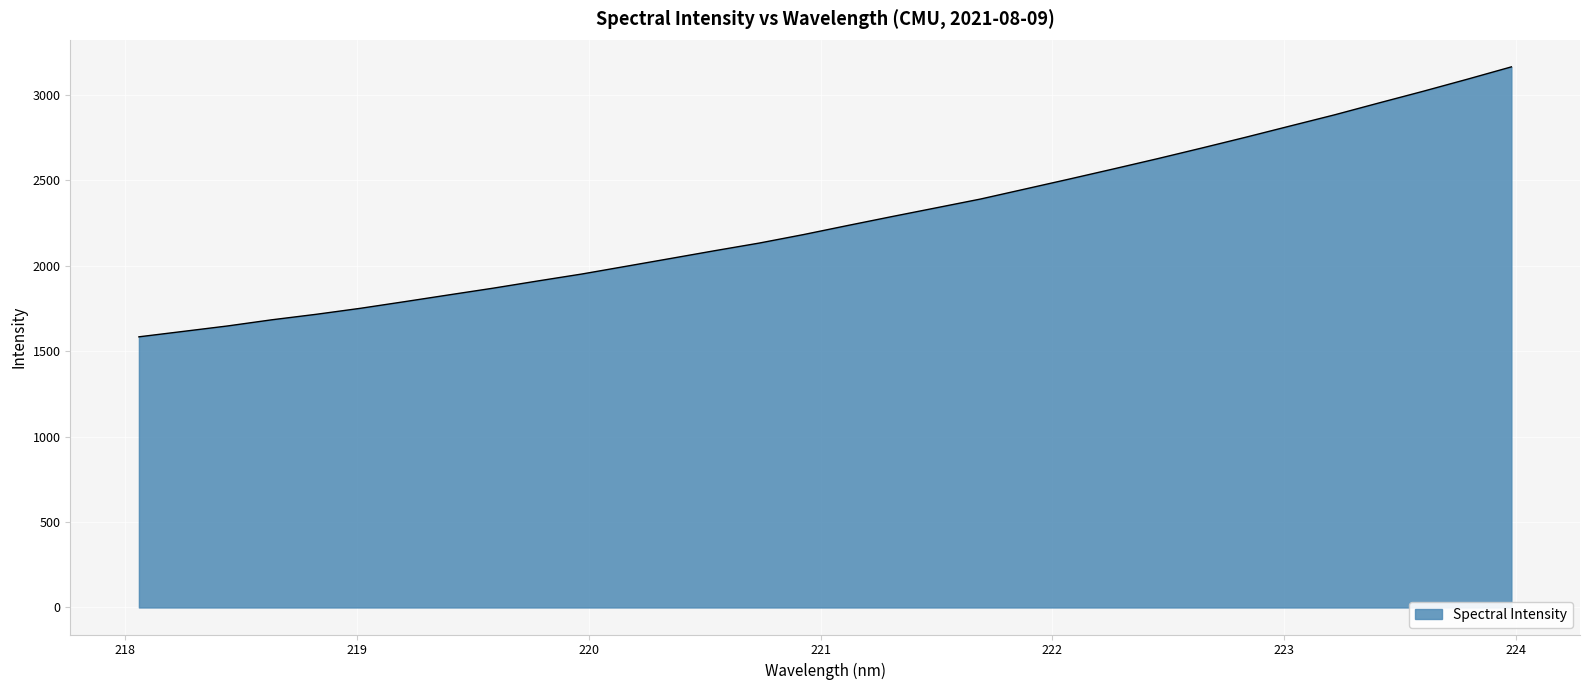

What is the smallest value displayed?

1583.8